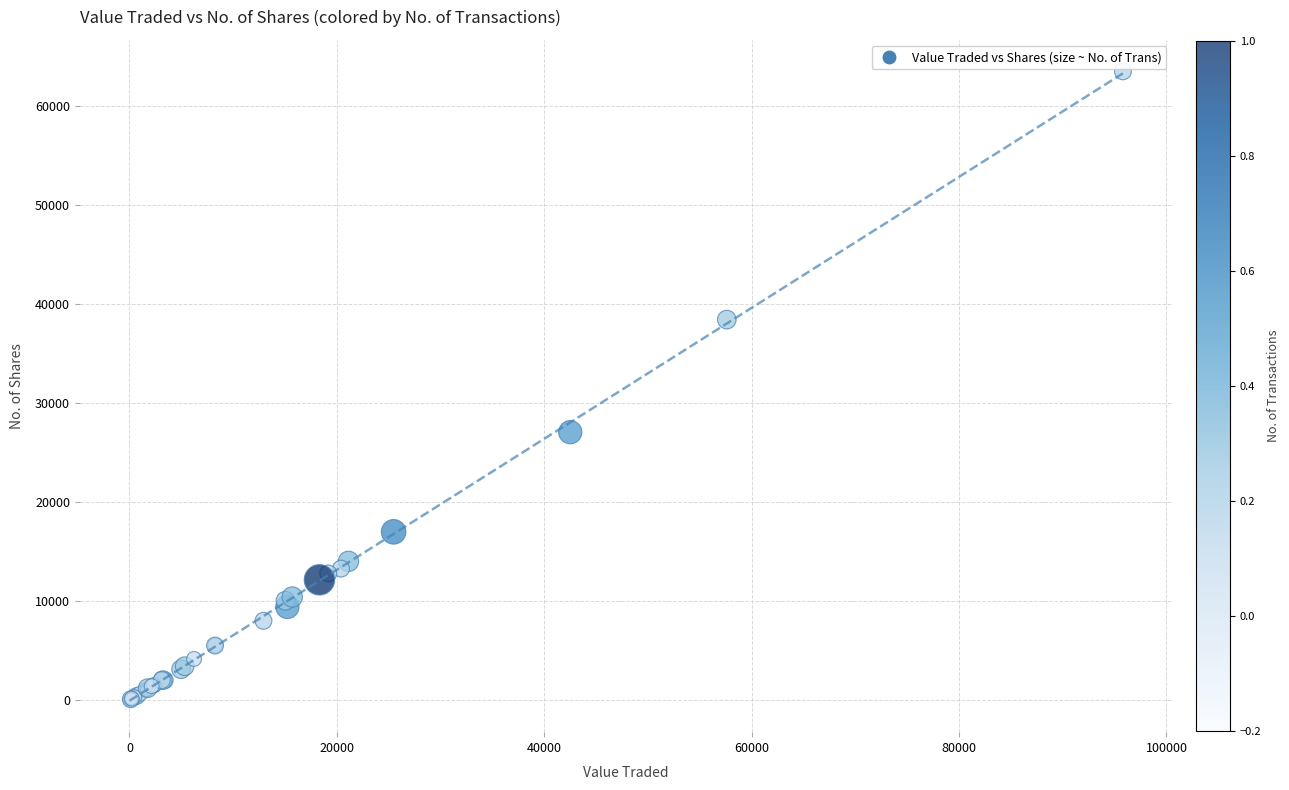

What Y value in the scatter plot is closest to 31729?

27039